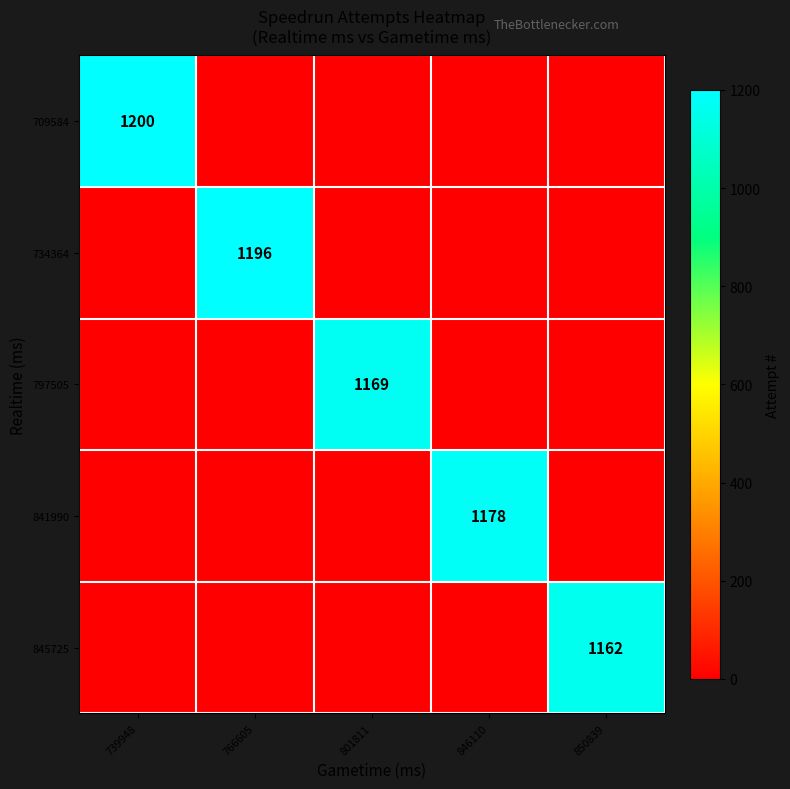

Is it true that 734364 equals 1857 at 766605?

False